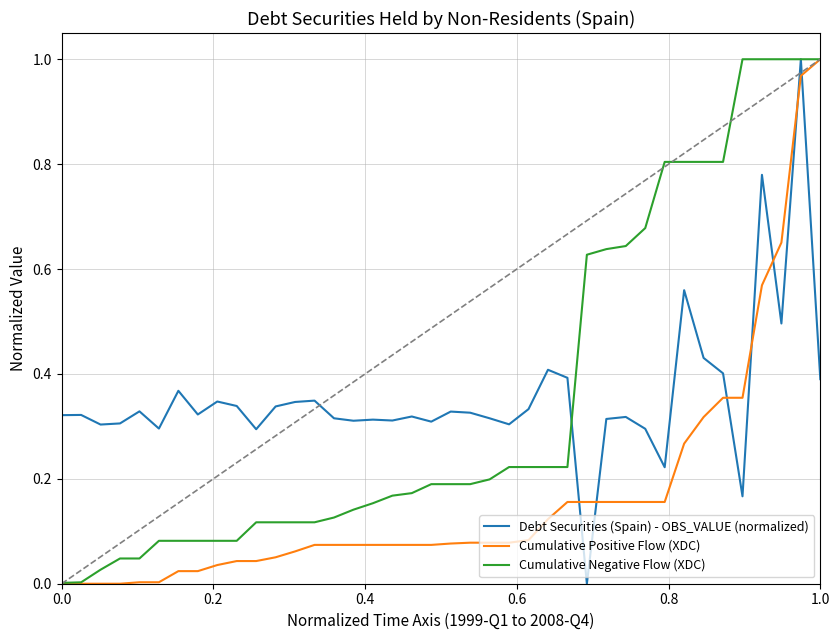

How many lines are shown in the chart?

3